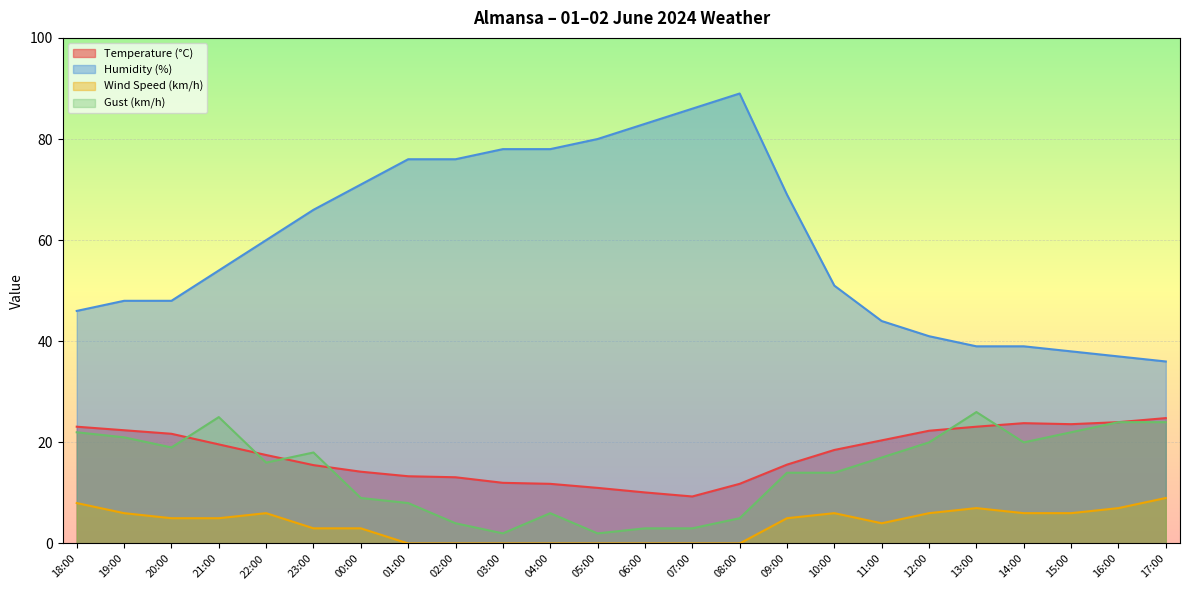

Where is the first local minimum for Temperature (°C)?

07:00